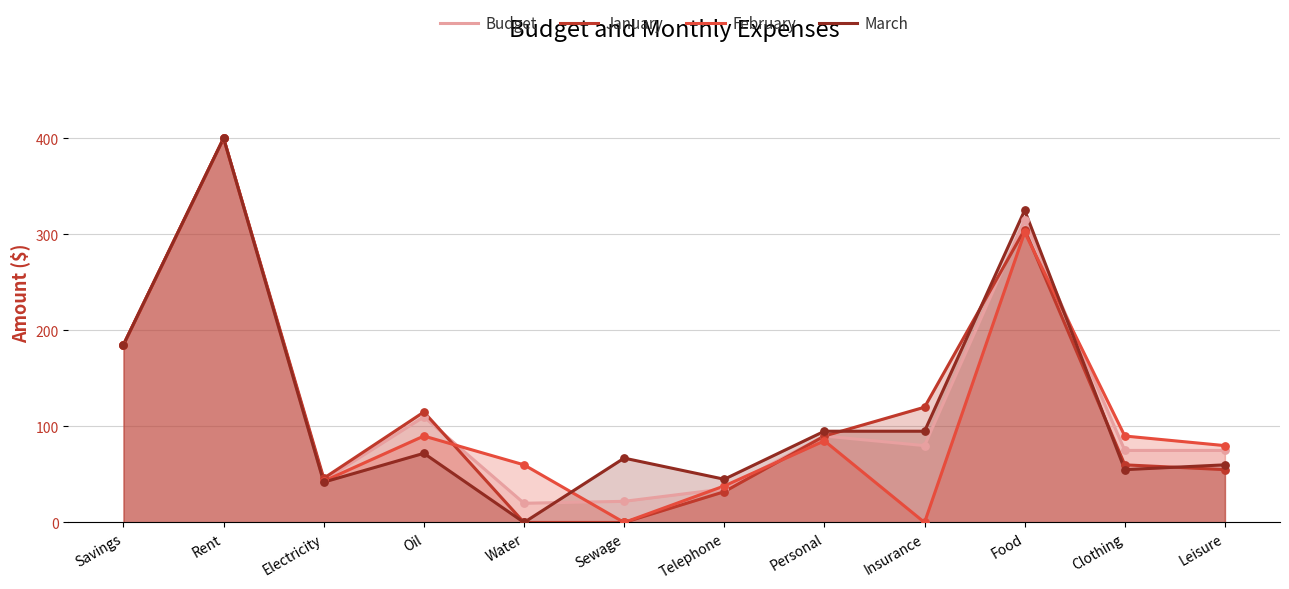

Which series has the largest Y range (max minus min)?

January